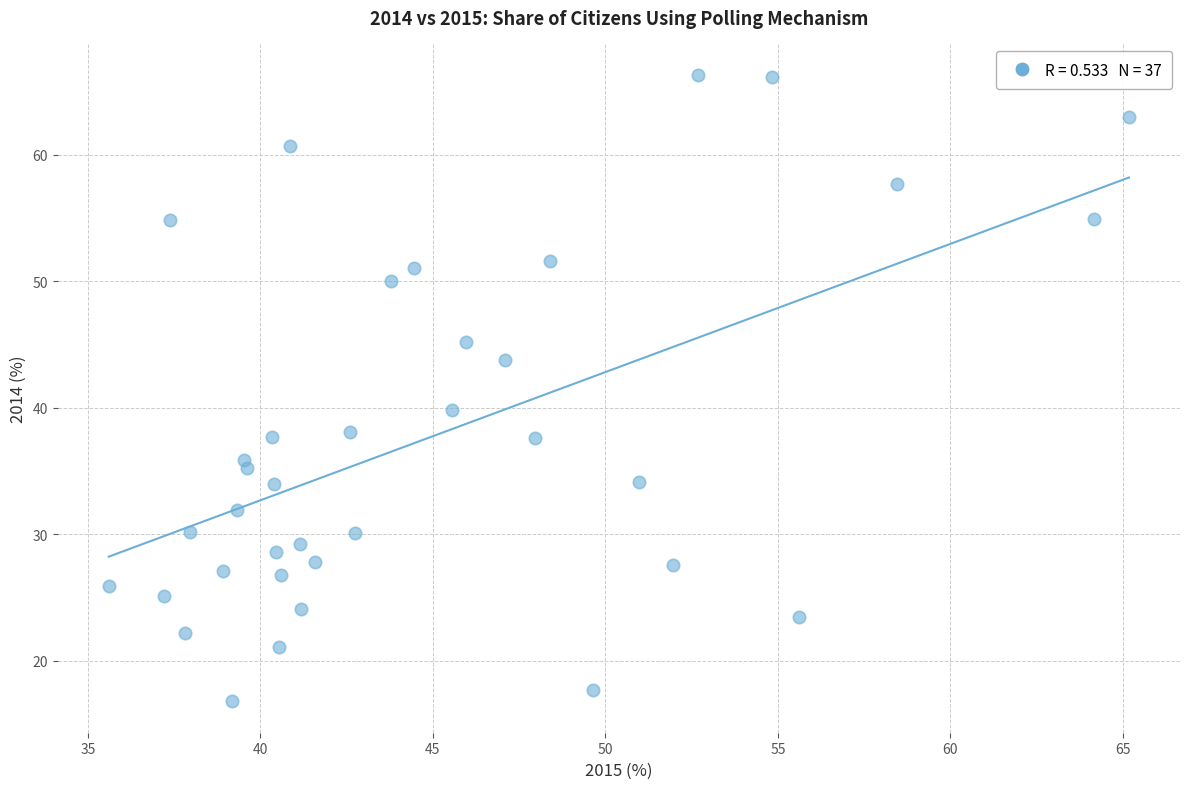

What Y value in the scatter plot is closest to 41?

39.8